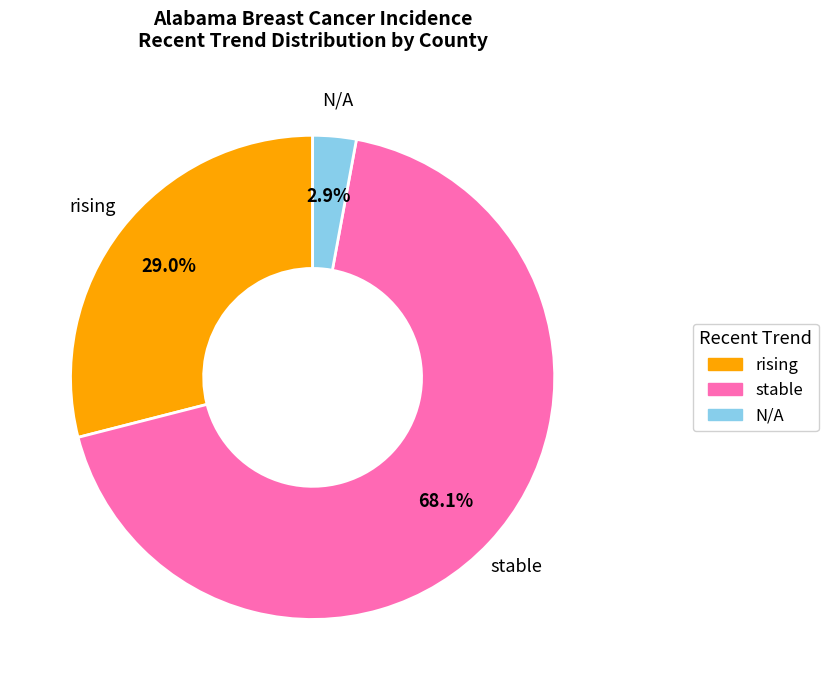

What is the total percentage of stable and rising?

96.8%